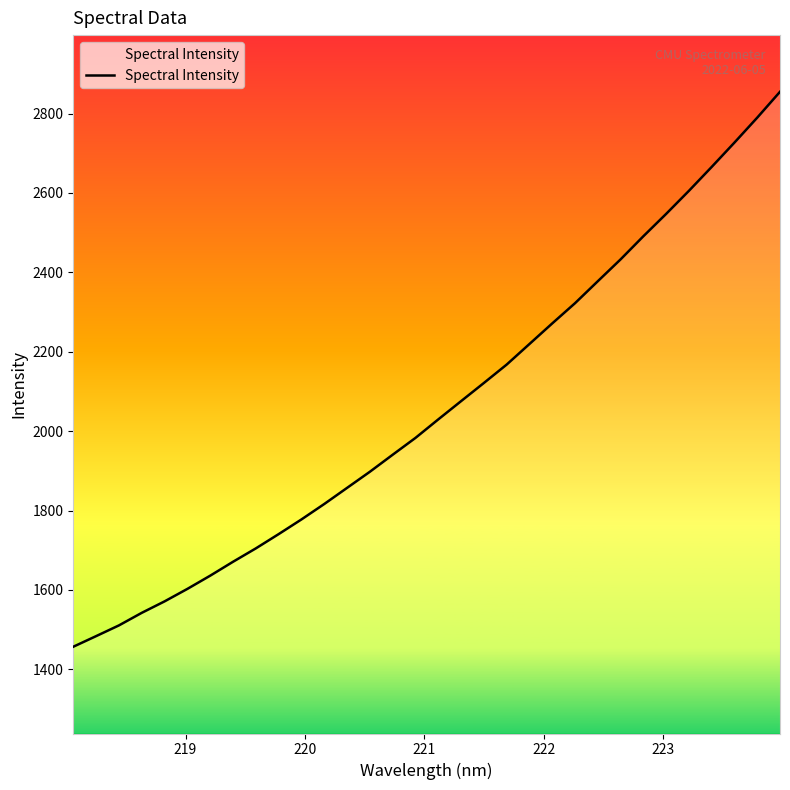

Count the number of categories in the chart.

32